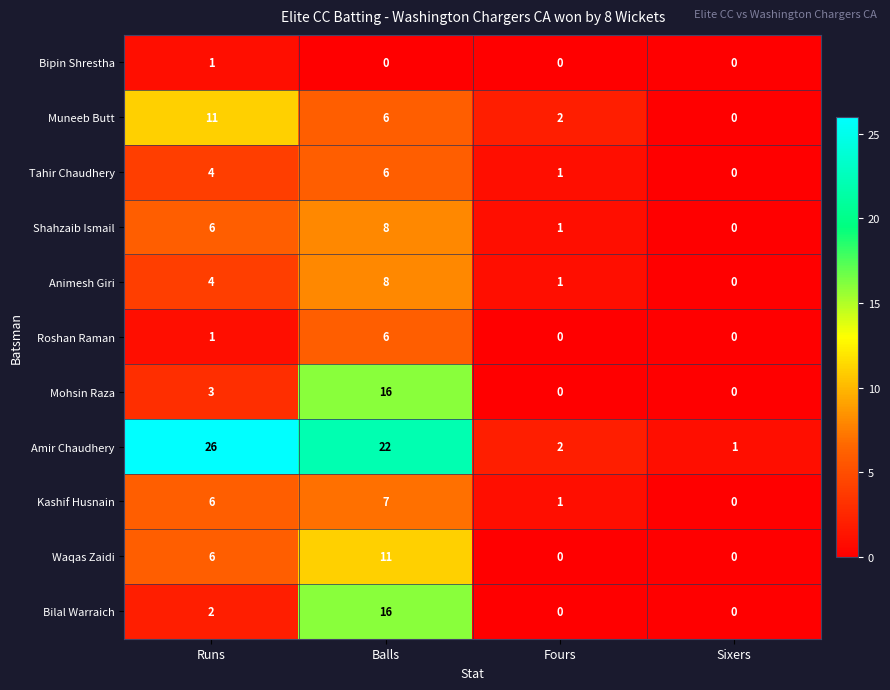

How many Kashif Husnain values are between 1 and 7?

3